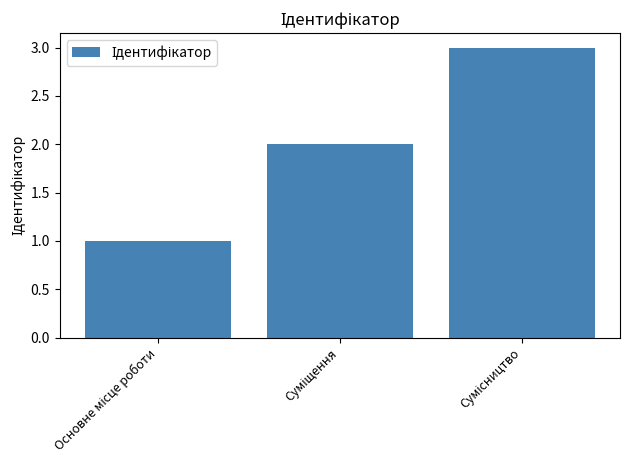

What is the greatest value displayed?

3